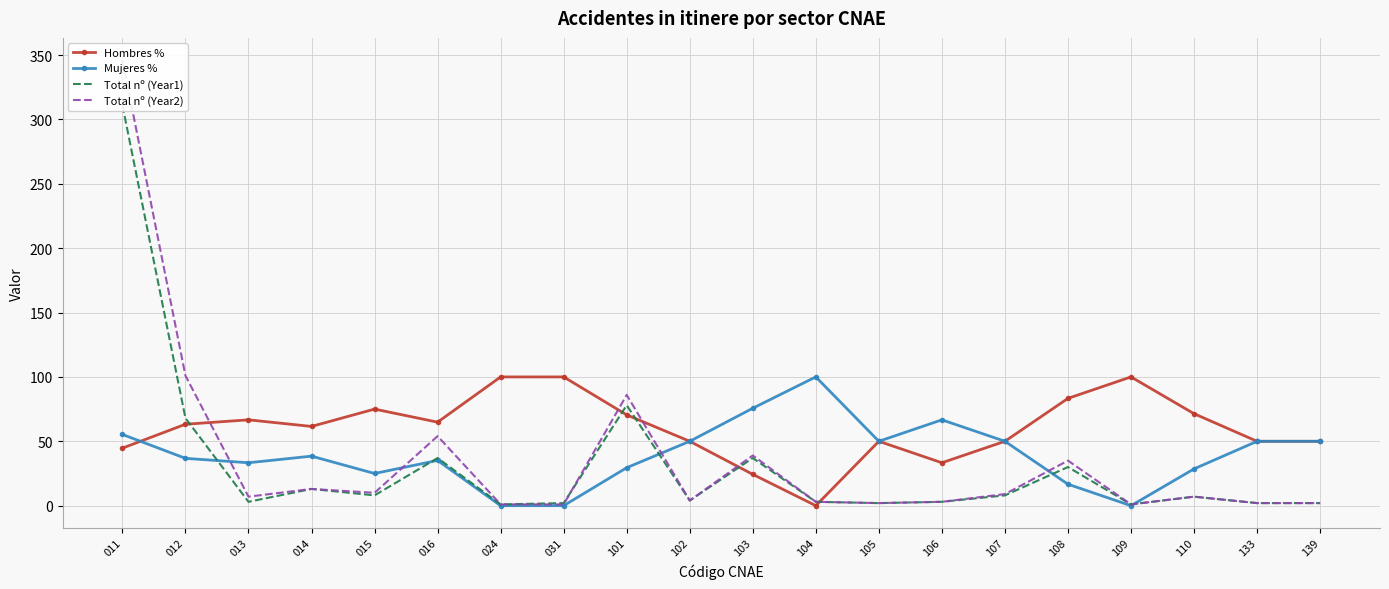

The Total nº (Year1) series shows 3.6 at 105. True or false?

False